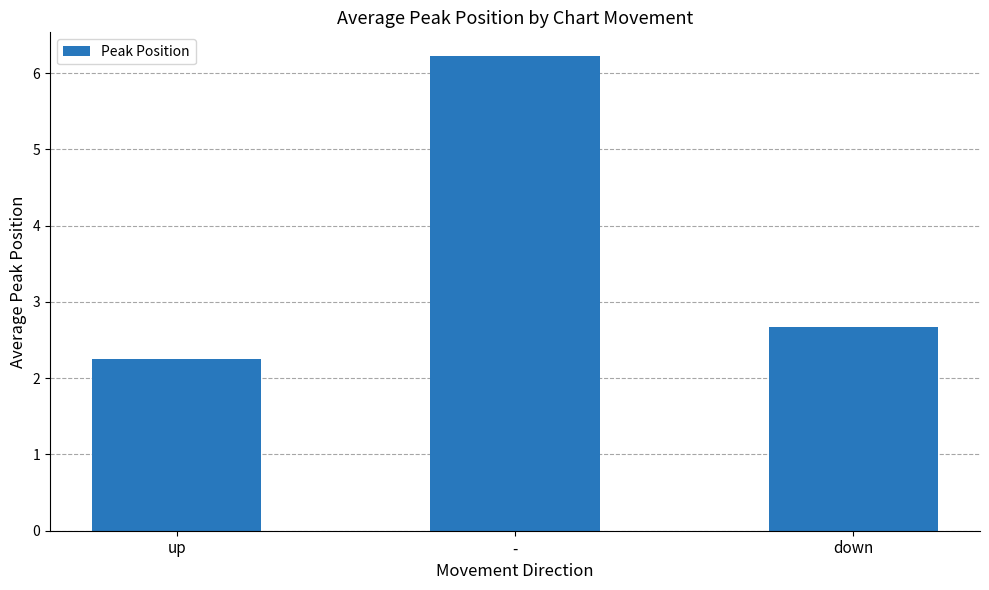

The value at down is 2.7. True or false?

True